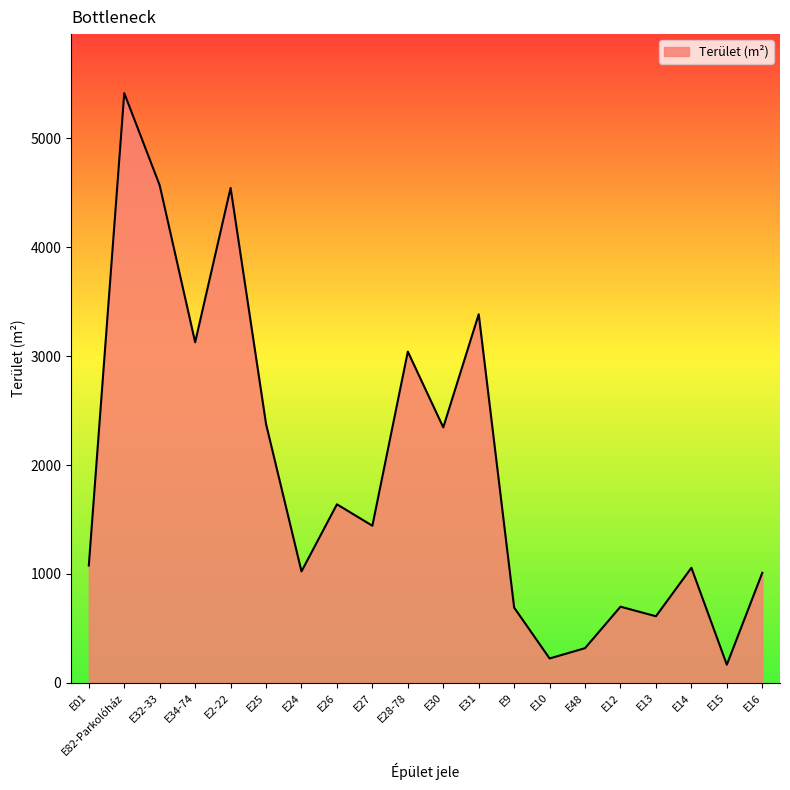

Between E15 and E12, which is larger?

E12